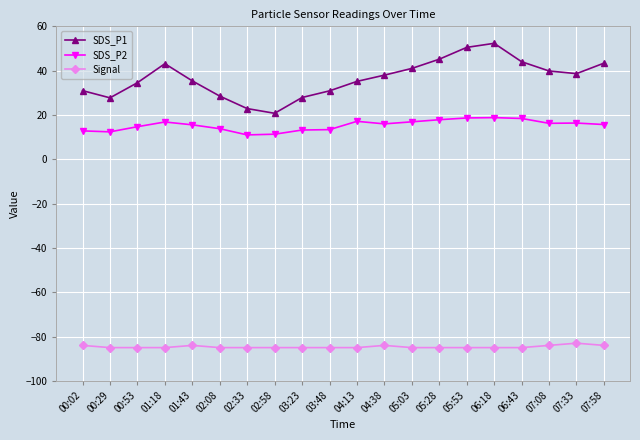

Which series has the largest range (max minus min)?

SDS_P1